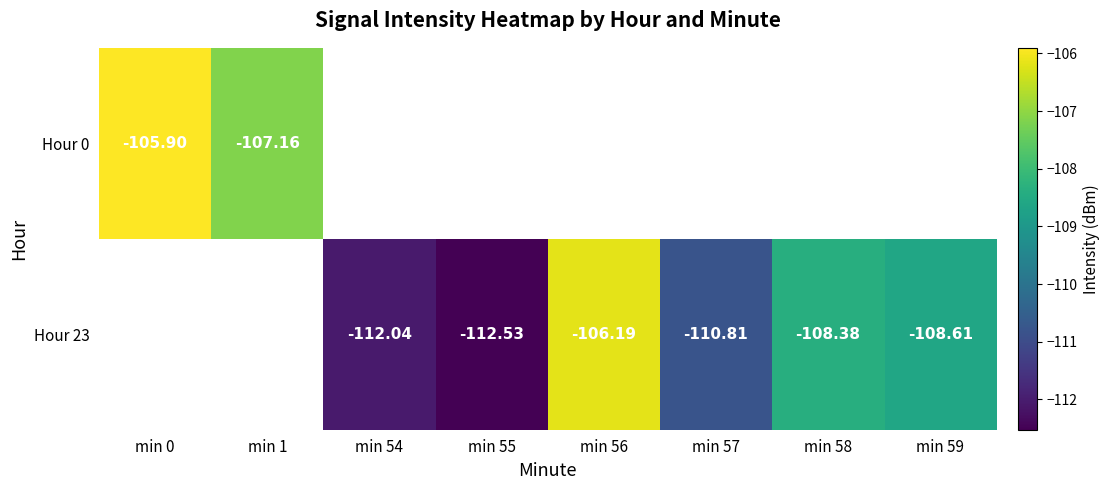

Is the value of Hour 0 at min 1 greater than the value of Hour 23 at min 55?

Yes